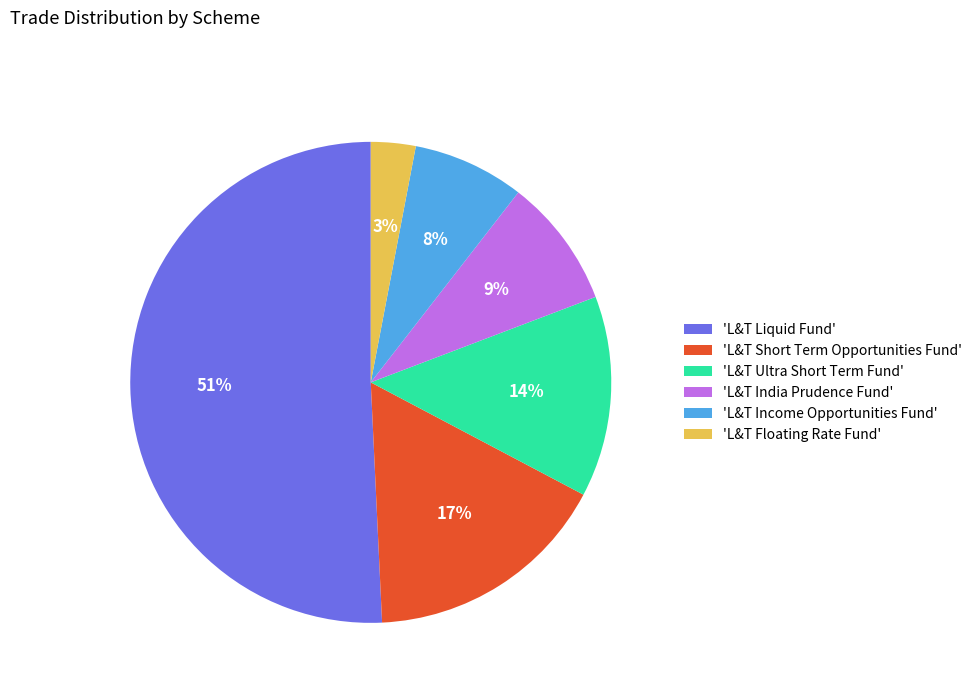

Which category has the smallest portion of the pie?

'L&T Floating Rate Fund'